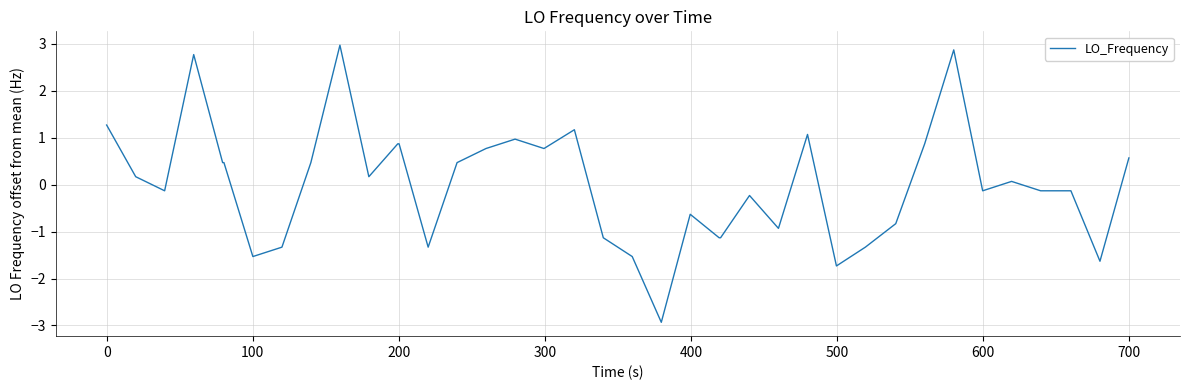

What is the difference between the maximum and minimum values?

5.9